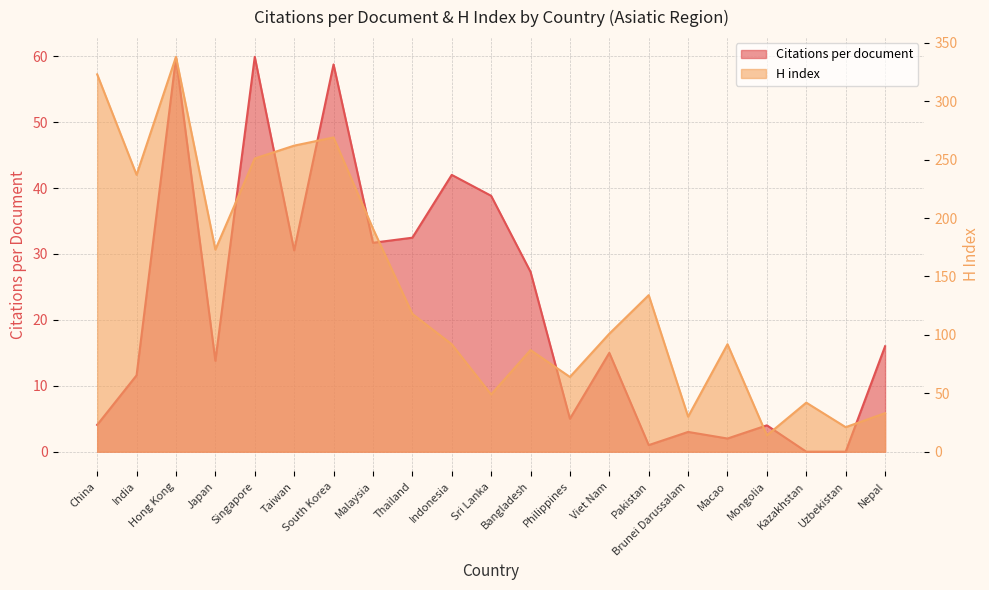

What is the label of the 15th point from the left?

Pakistan